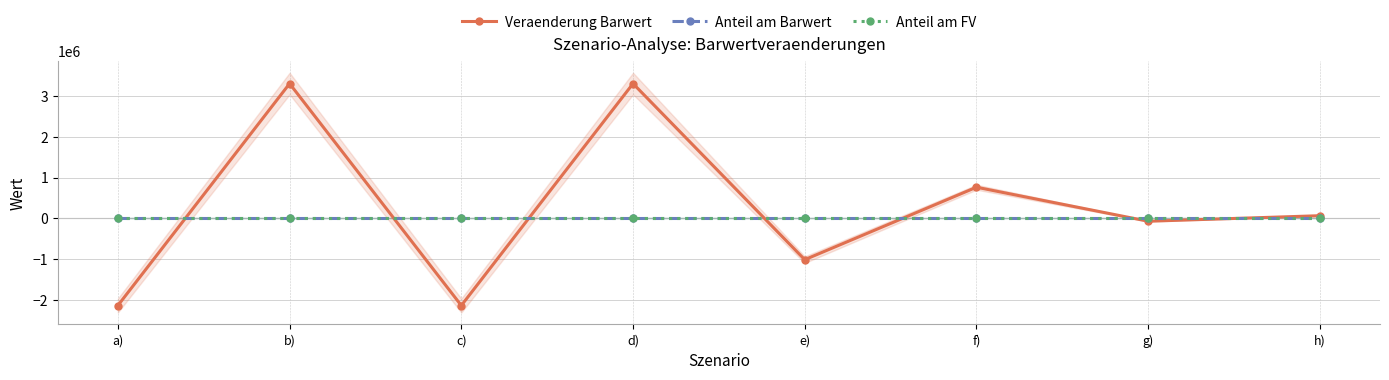

What is the maximum value for Anteil am Barwert?

0.4